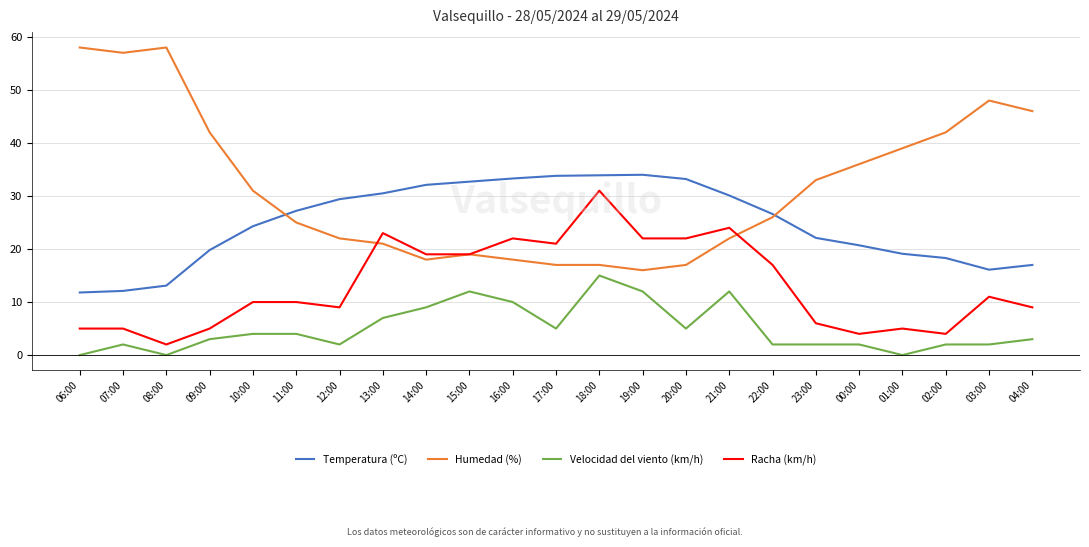

How many distinct data groups are displayed?

4